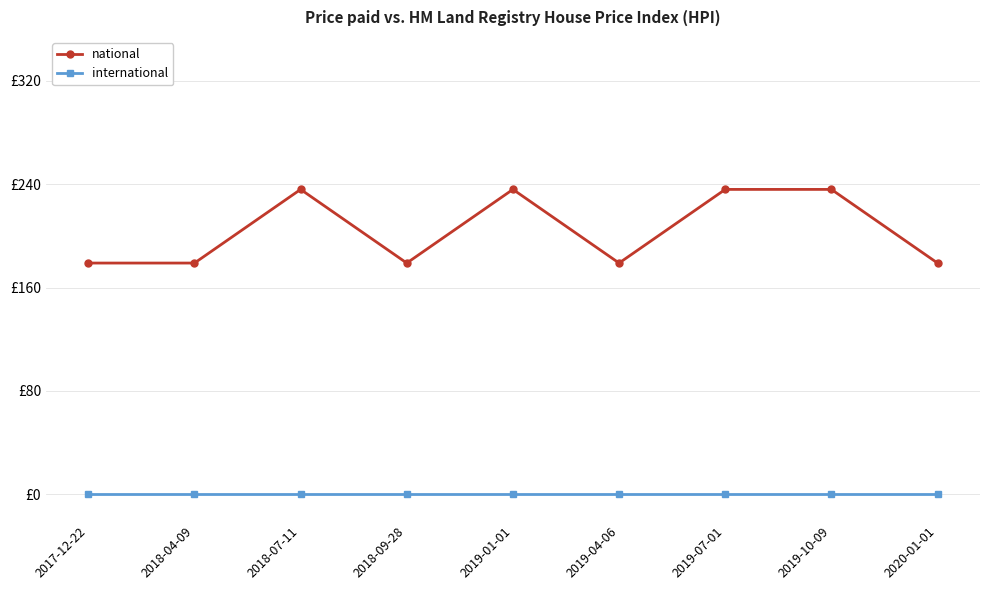

True or false: national and international intersect in this chart.

False